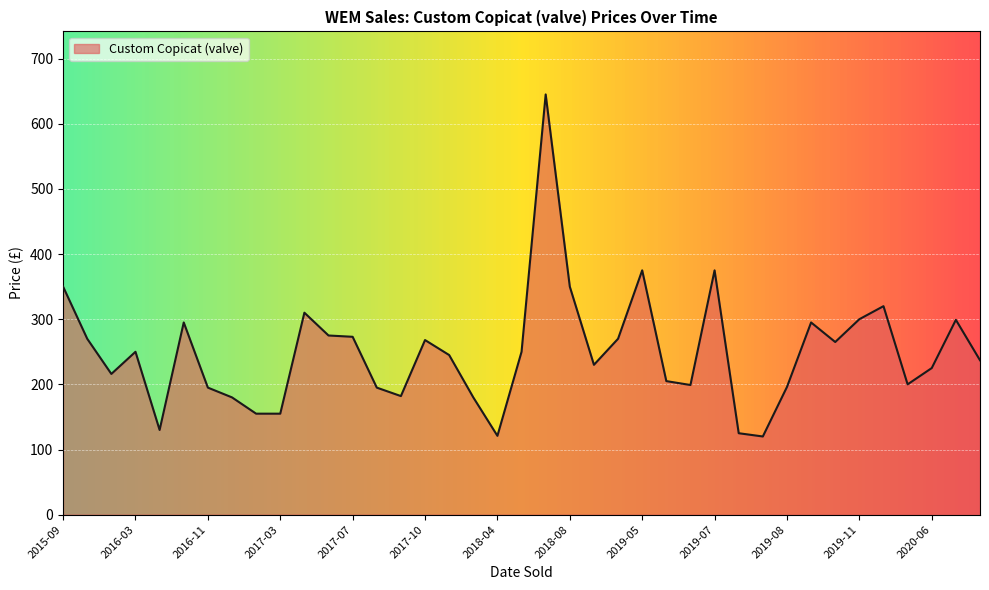

What is the minimum value shown in the chart?

120